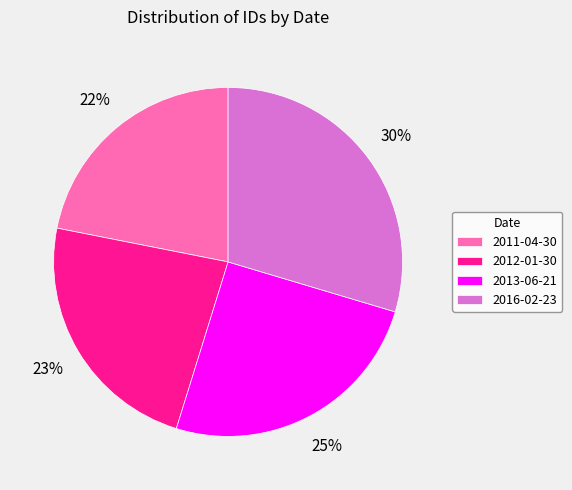

Which category has the smallest portion of the pie?

2011-04-30